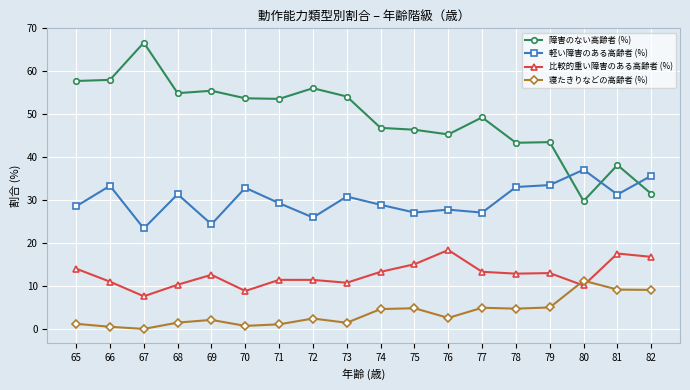

What is the minimum value for 障害のない高齢者 (%)?

29.8